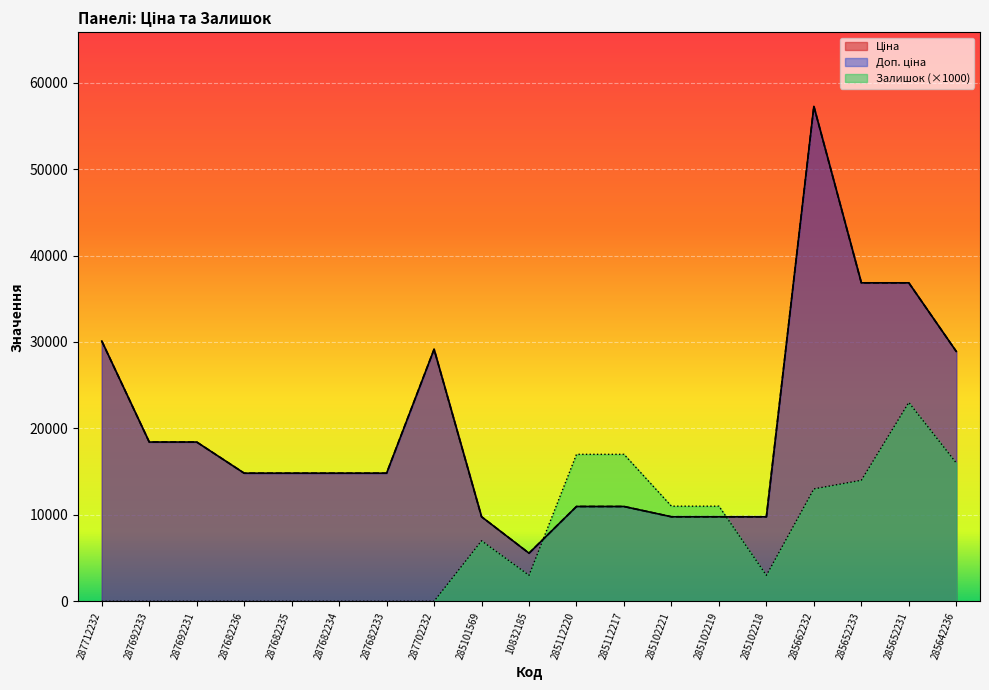

What is the difference between the Ціна values at 287682234 and 285101569?

5042.1